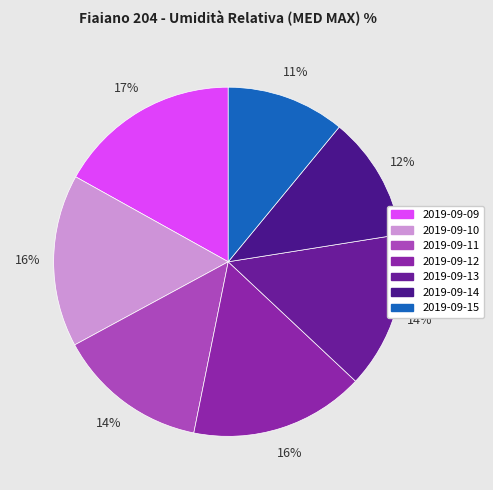

To the nearest percent, what percentage of the pie is 2019-09-12?

16%